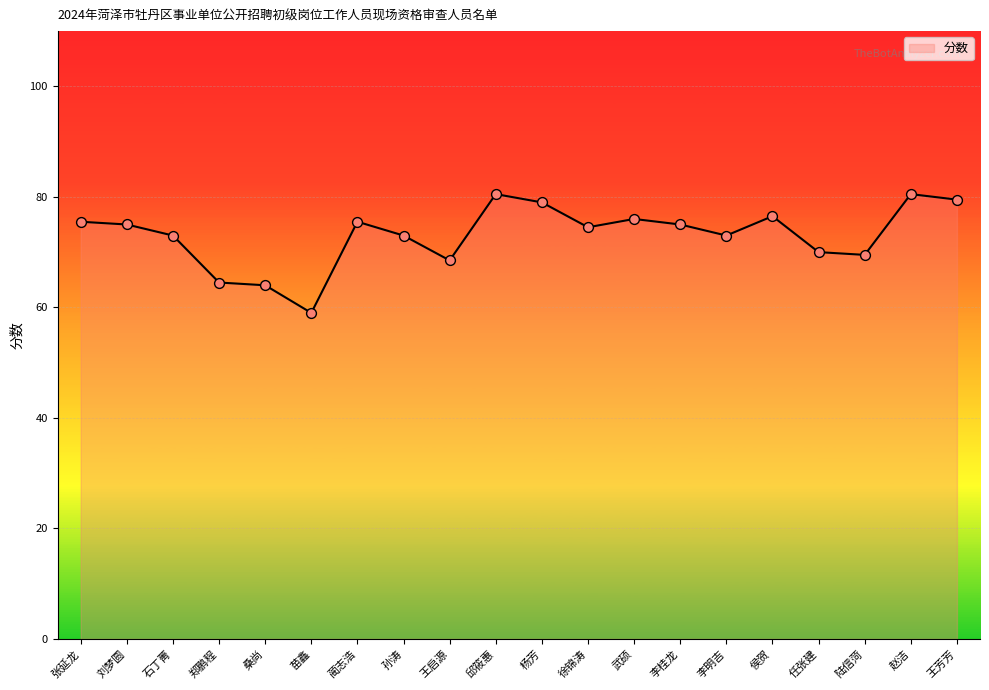

Approximately how many times larger is the value at 赵洁 compared to 郑鹏程?

1.2